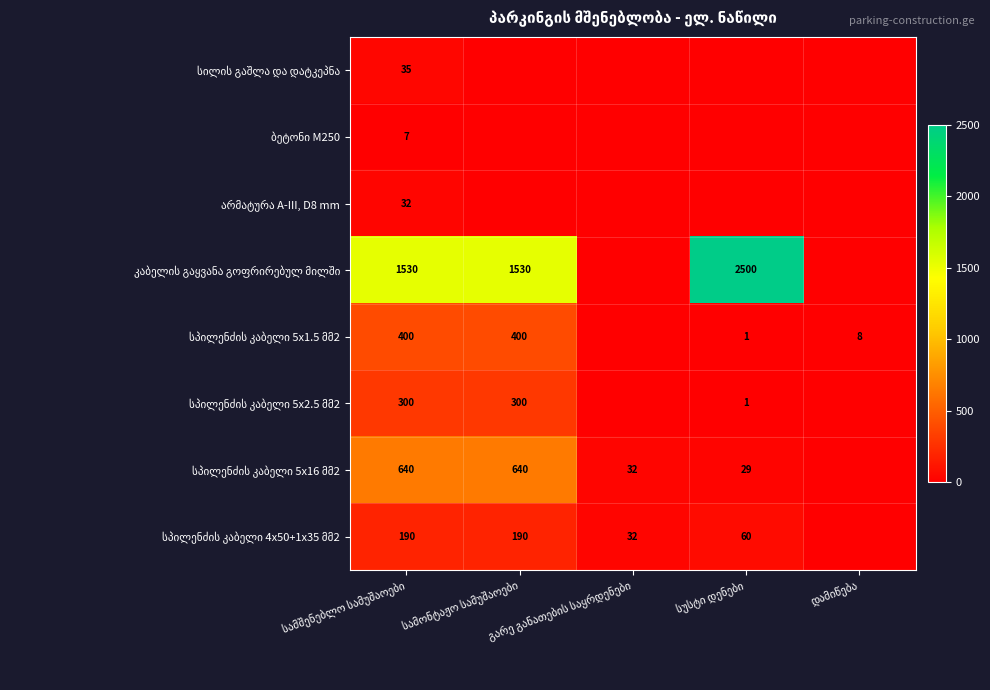

Rank the series by their maximum value, from highest to lowest.

კაბელის გაყვანა გოფრირებულ მილში, სპილენძის კაბელი 5x16 მმ2, სპილენძის კაბელი 5x1.5 მმ2, სპილენძის კაბელი 5x2.5 მმ2, სპილენძის კაბელი 4x50+1x35 მმ2, სილის გაშლა და დატკეპნა, არმატურა A-III, D8 mm, ბეტონი M250